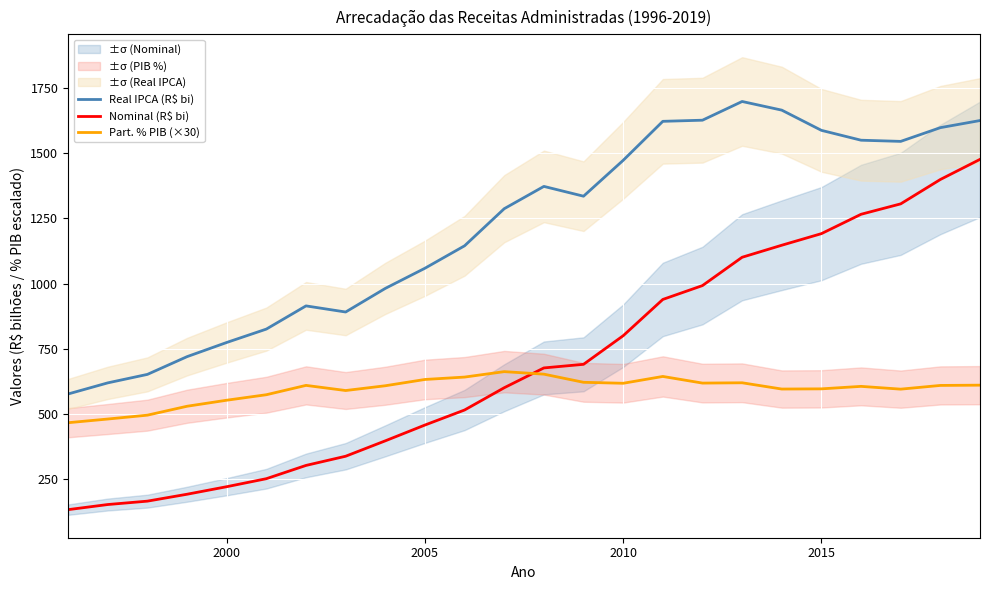

What is the average value of the Real IPCA (R$ bi) series?

1214.0